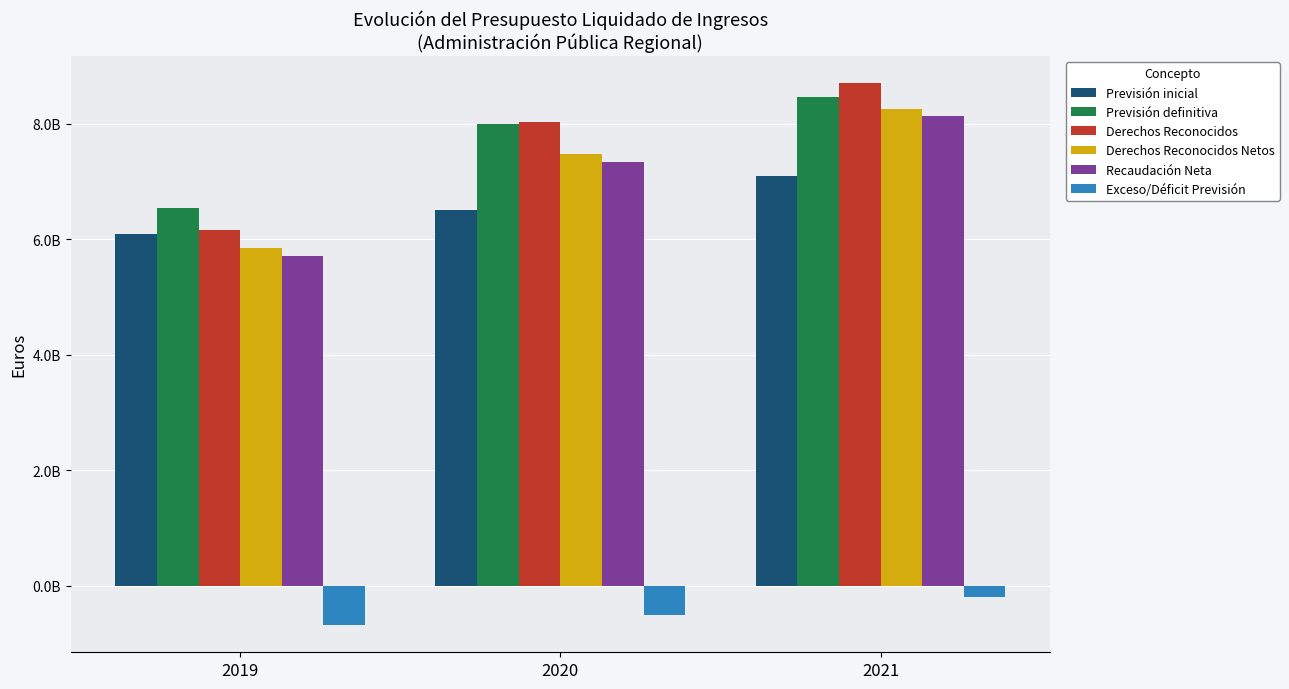

What is the highest value of the Recaudación Neta series?

8125241253.4